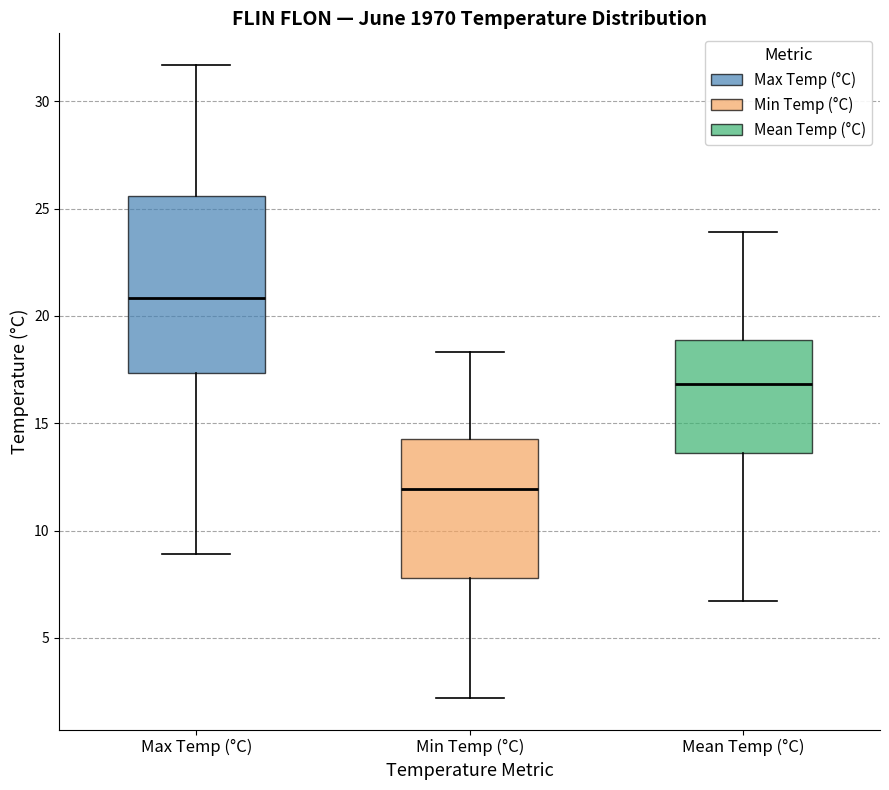

Reading left to right, transcribe this box plot: for each box, give where its median line is, the range the box spans, and where its two whiskers end, as read against the y-axis. The values are not printed on the chart, so give them approximately, as read against the axis.

Max Temp (°C): median 21.0, box 17.5 to 25.5, whiskers 9.0 to 31.5
Min Temp (°C): median 12.0, box 8.0 to 14.5, whiskers 2.0 to 18.5
Mean Temp (°C): median 17.0, box 13.5 to 19.0, whiskers 6.5 to 24.0